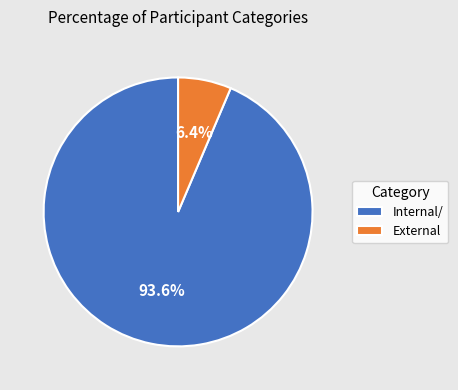

Is it true that External is 6% of the pie?

True